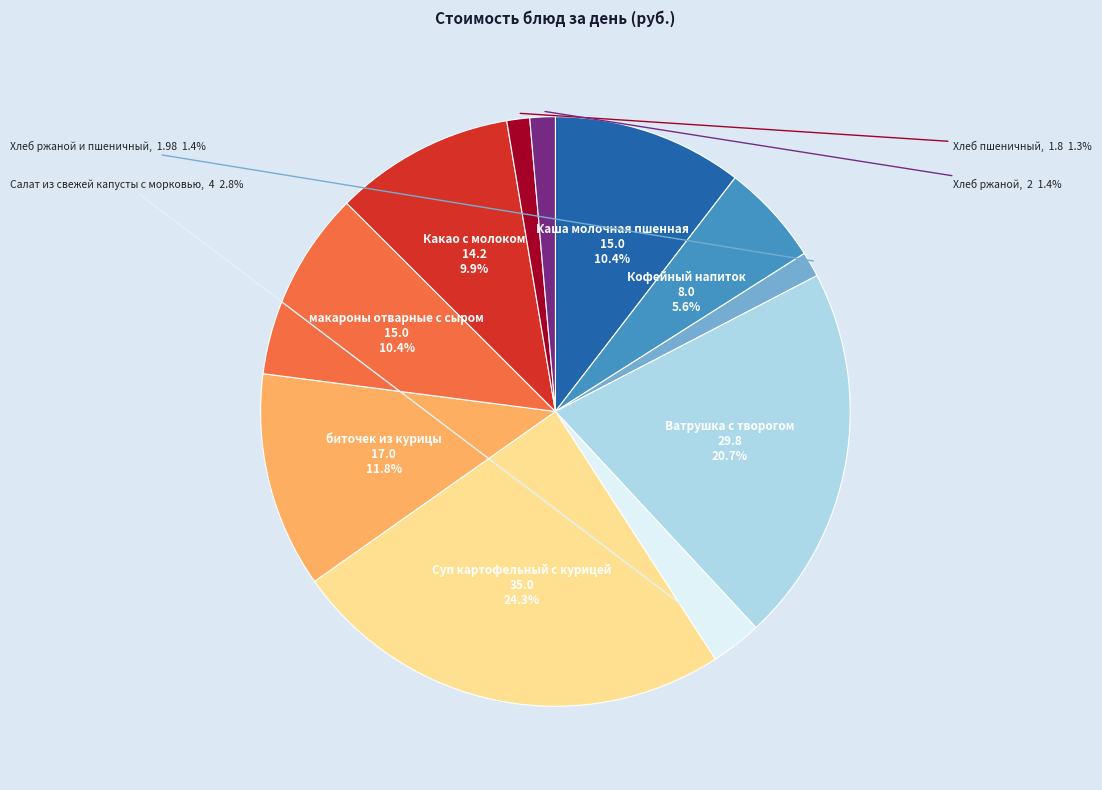

To the nearest percent, what is the difference between the Каша молочная пшенная and Кофейный напиток slice percentages?

5%